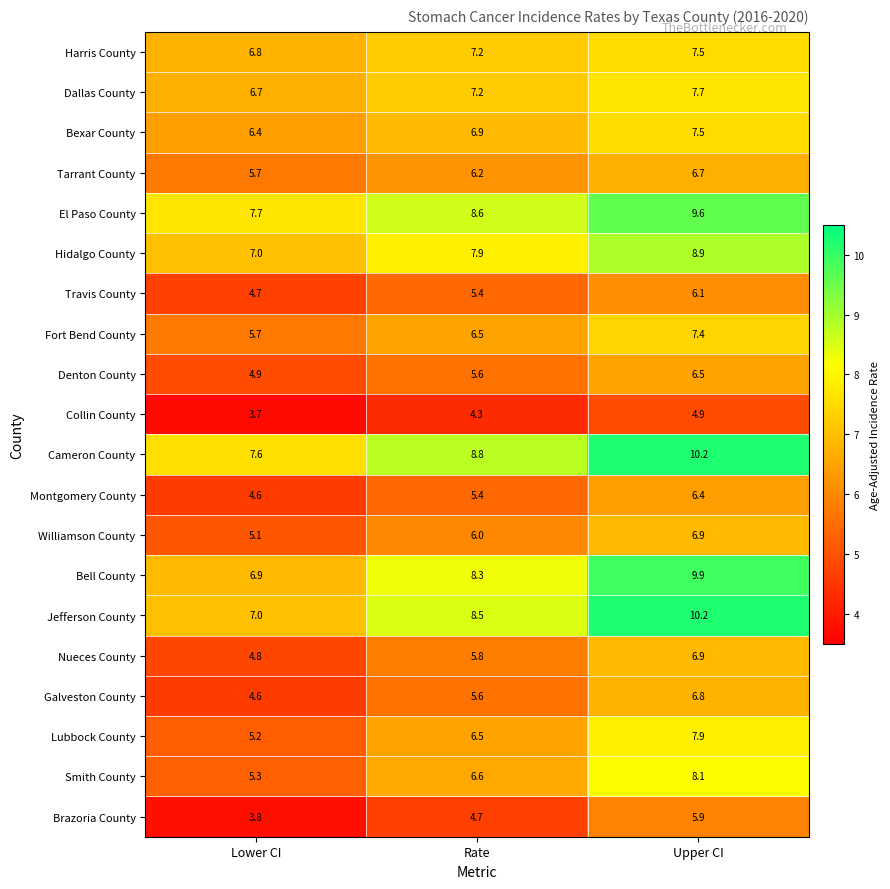

Which category has the lowest value across all series?

Lower CI